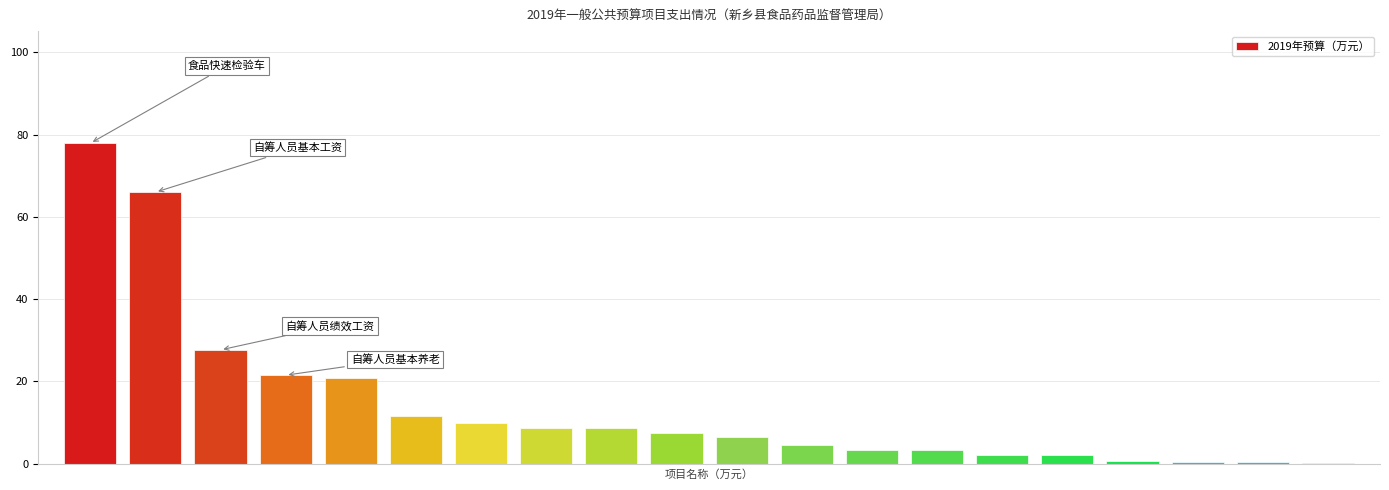

How many data points does each series have?

20